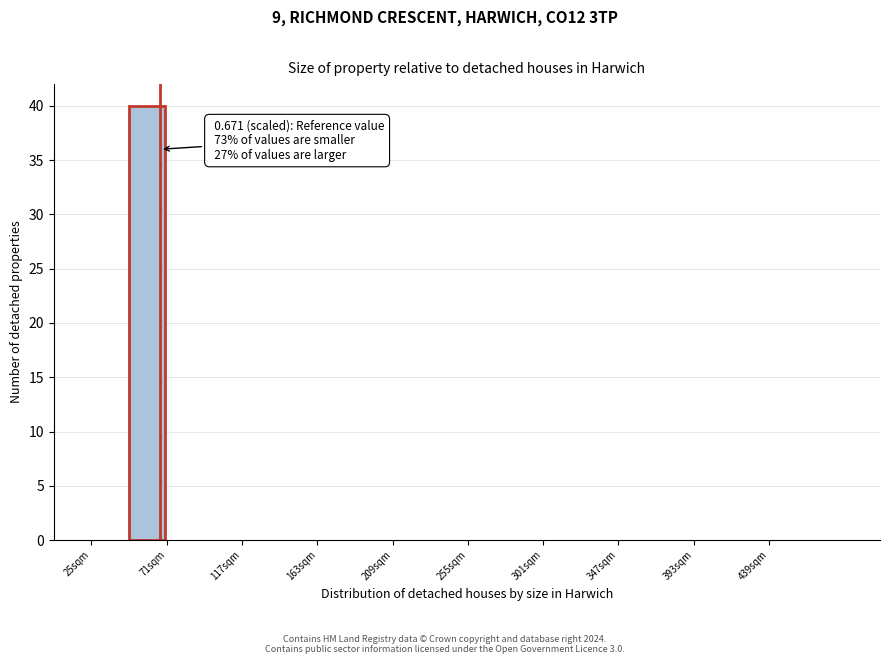

Over which range of the x-axis is the bar tallest?

48 to 71